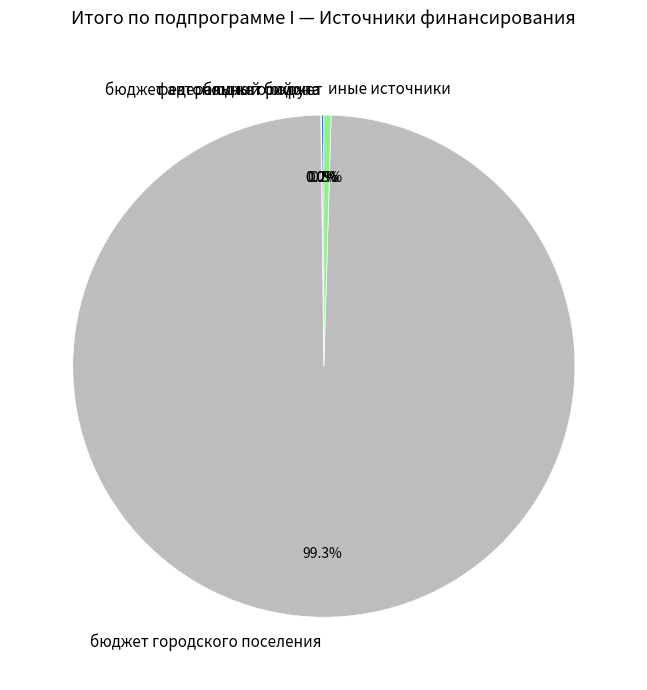

How much of the chart is everything except иные источники?

99.5%